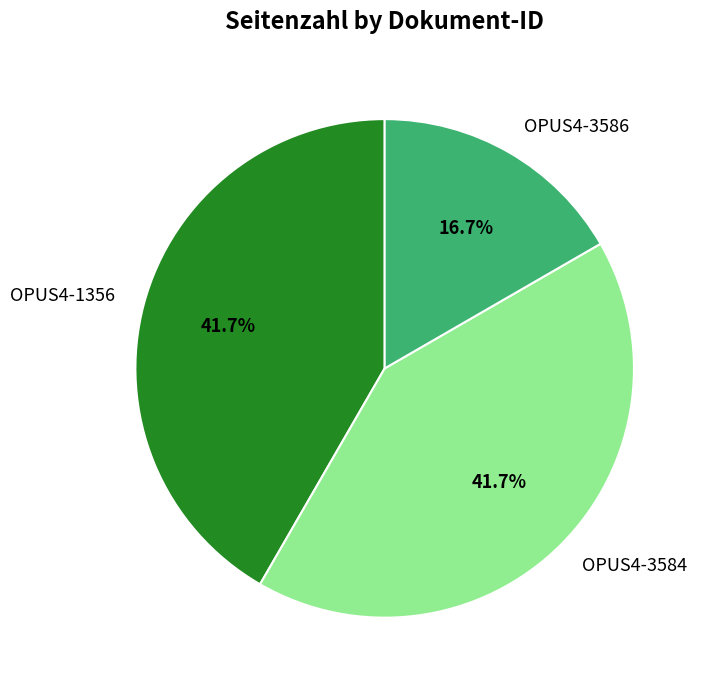

To the nearest percent, what portion does OPUS4-3584 represent?

42%